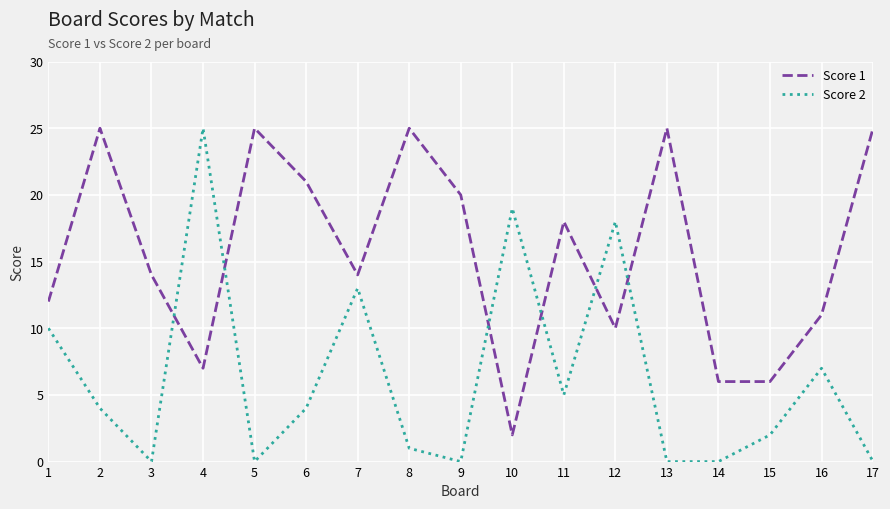

Reading left to right, extract all data points from this chart.

Score 1: 1=12	2=25	3=14	4=7	5=25	6=21	7=14	8=25	9=20	10=2	11=18	12=10	13=25	14=6	15=6	16=11	17=25
Score 2: 1=10	2=4	3=0	4=25	5=0	6=4	7=13	8=1	9=0	10=19	11=5	12=18	13=0	14=0	15=2	16=7	17=0